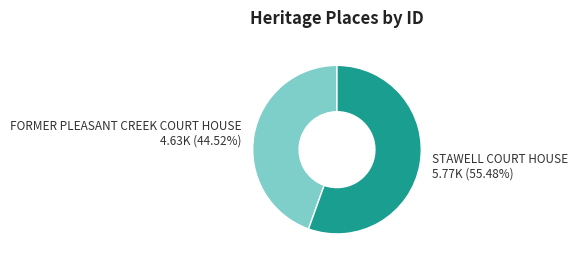

What is the ratio of the value at FORMER PLEASANT CREEK COURT HOUSE to the value at STAWELL COURT HOUSE?

0.8